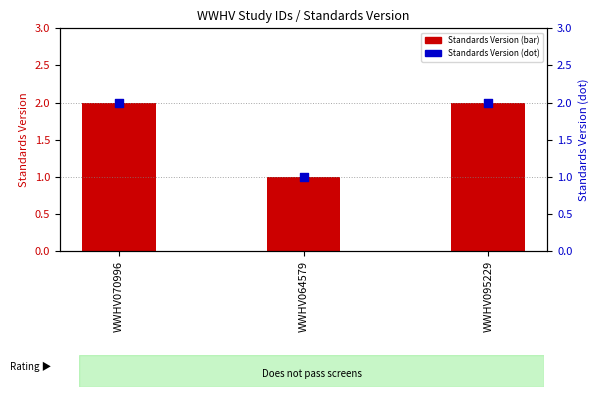

At which category is the sum across all series the highest?

WWHV070996